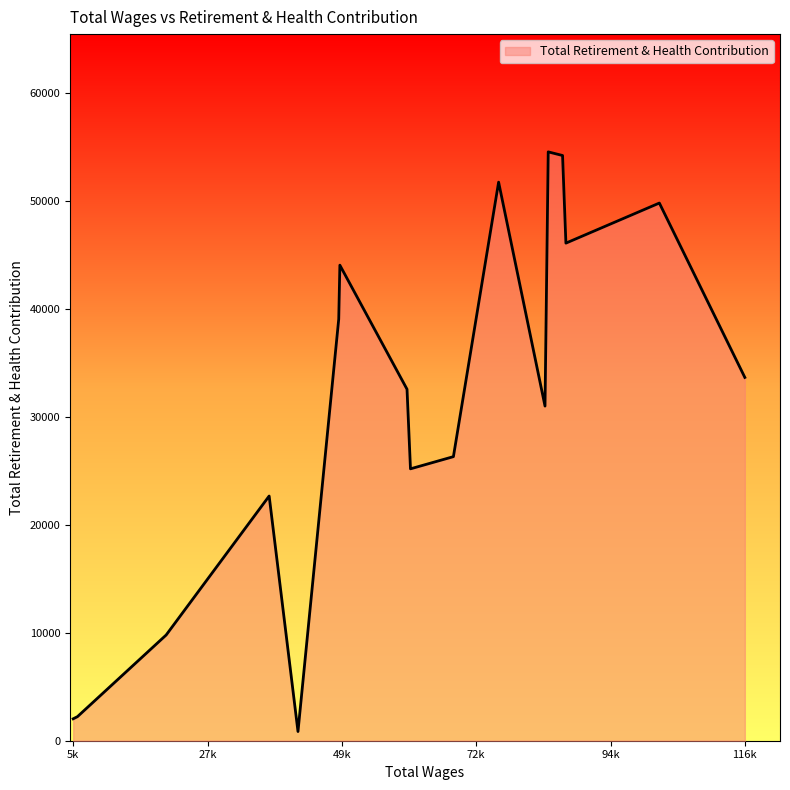

What is the greatest value displayed?

54547